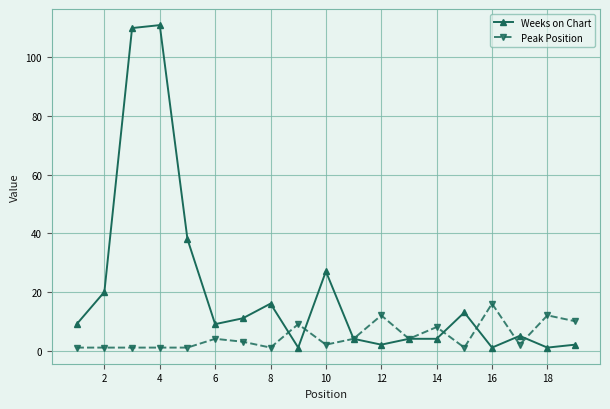

Rank the series by their average value, from highest to lowest.

Weeks on Chart, Peak Position